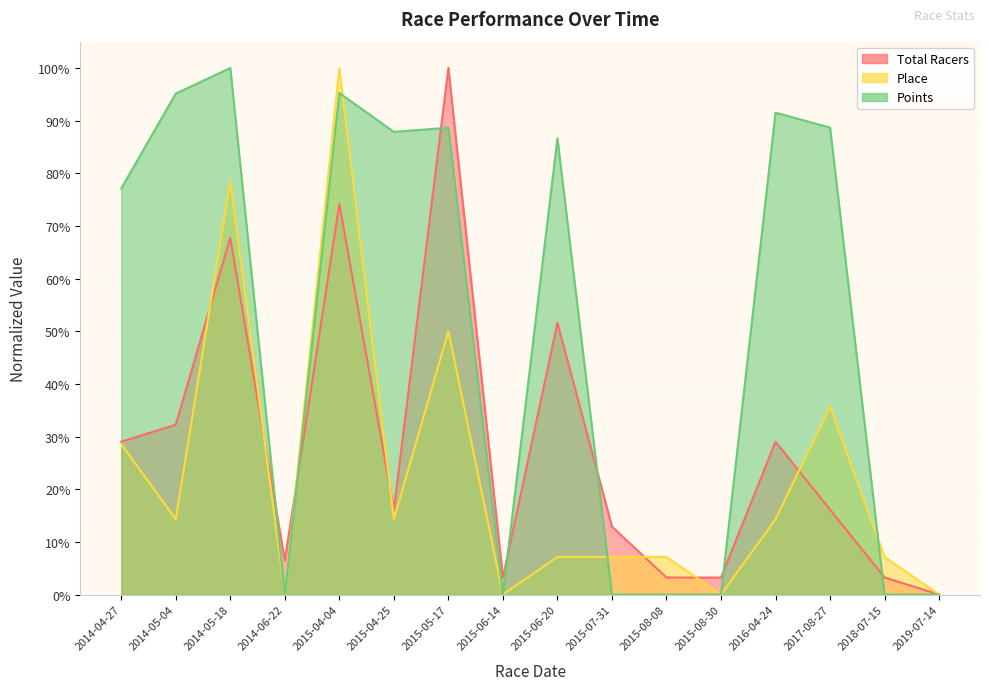

Which category has the lowest value in the Place series?

2014-06-22